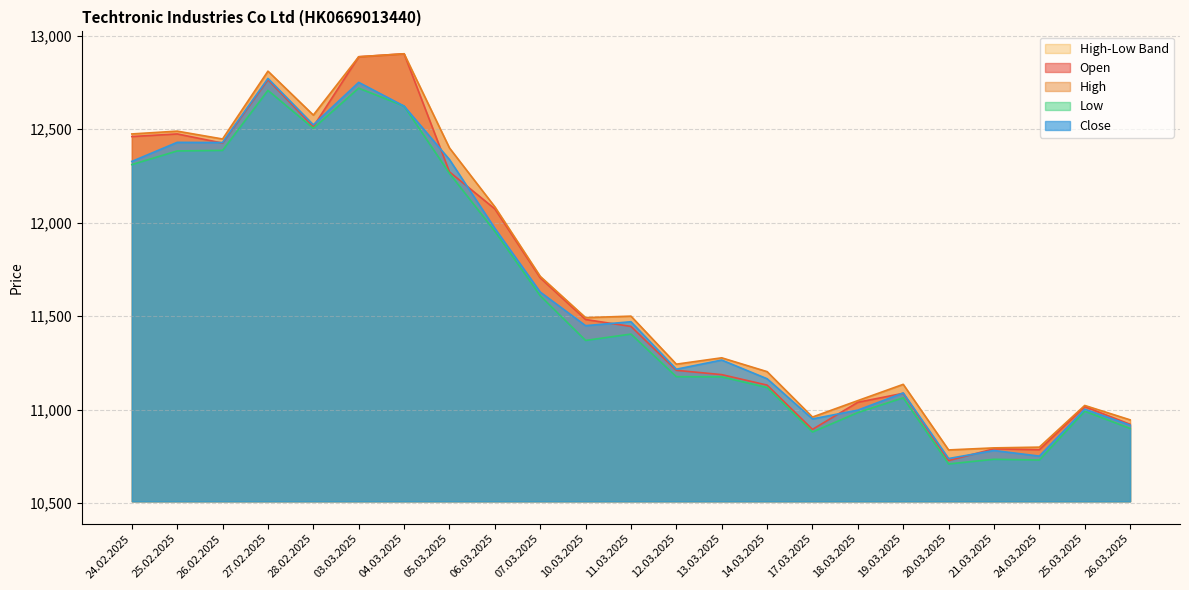

What is the smallest value displayed?

10709